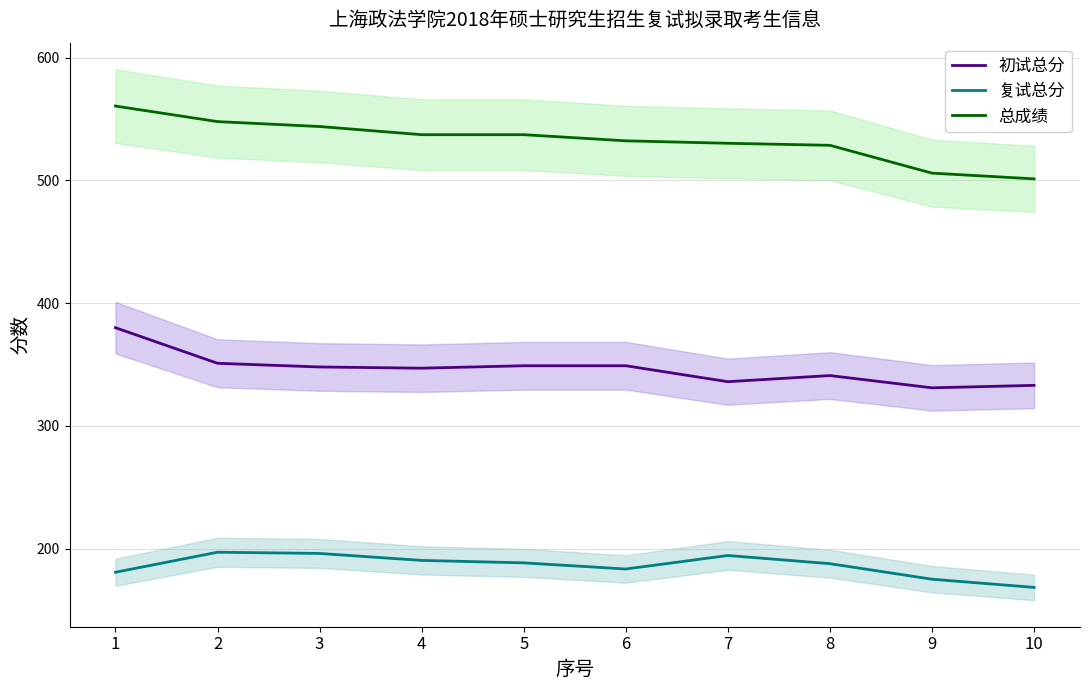

True or false: 复试总分 and 总成绩 intersect in this chart.

False